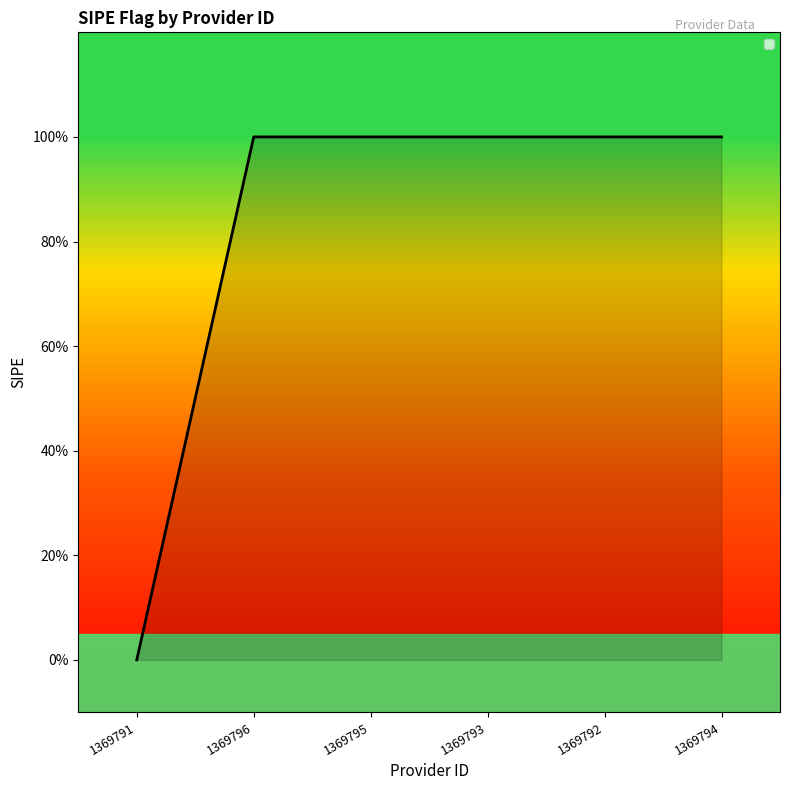

Does the chart display data point markers on the line(s)?

No